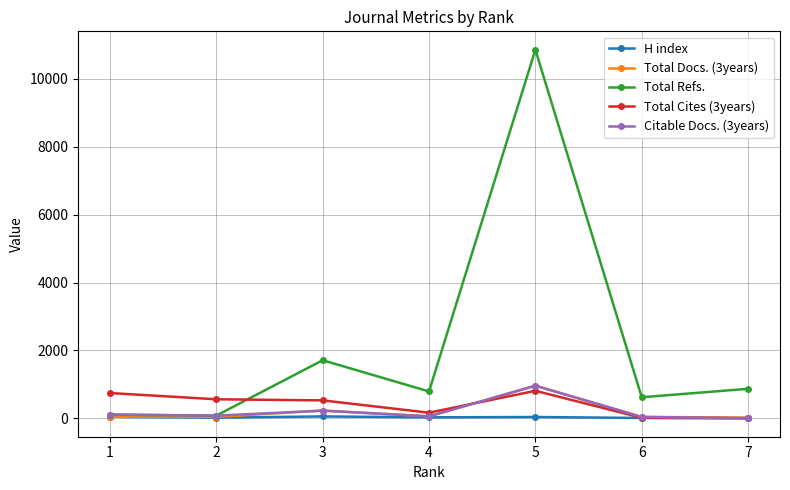

After their last crossing, which series has the higher values: Total Refs. or Total Cites (3years)?

Total Refs.